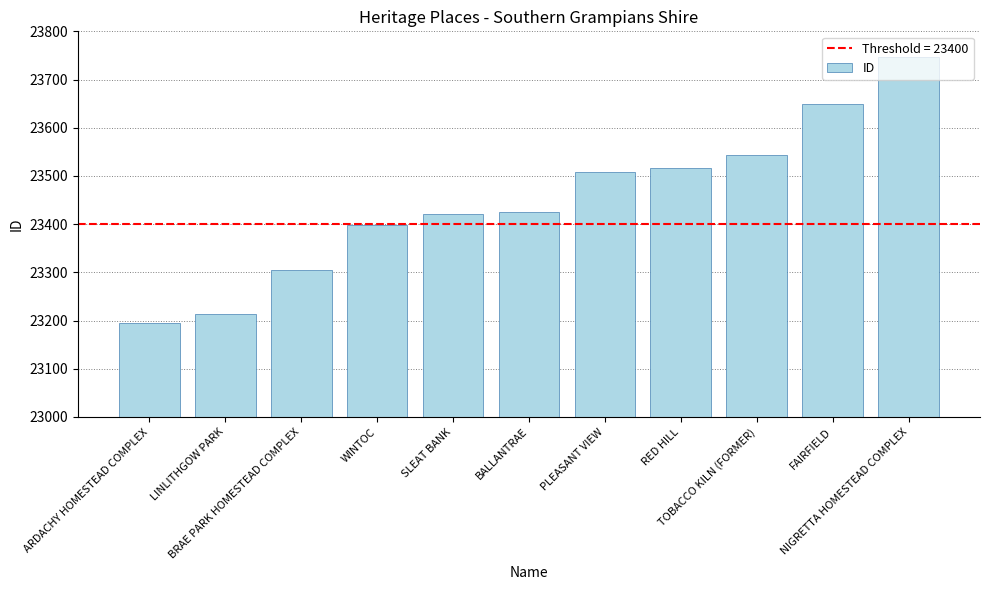

What is the value of the 10th bar from the left?

23649